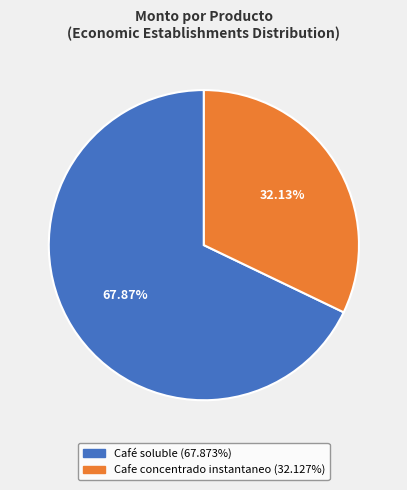

Count the number of slices in the pie.

2